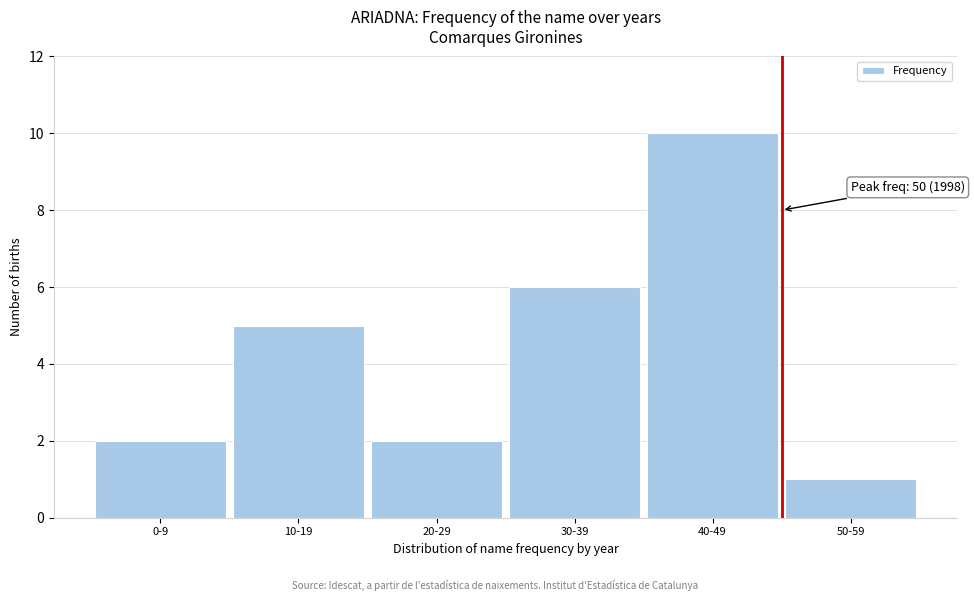

Reading left to right, extract all data points from this chart.

2	5	2	6	10	1